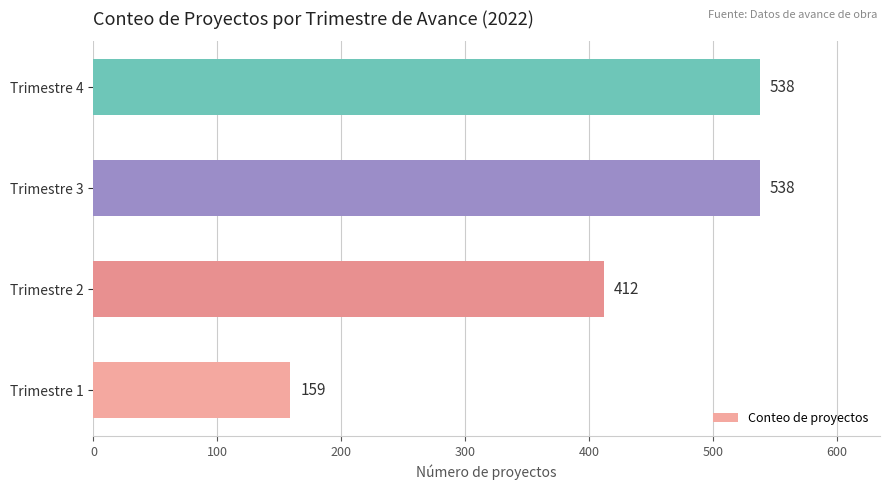

Count the values in the range 412 to 538.

3